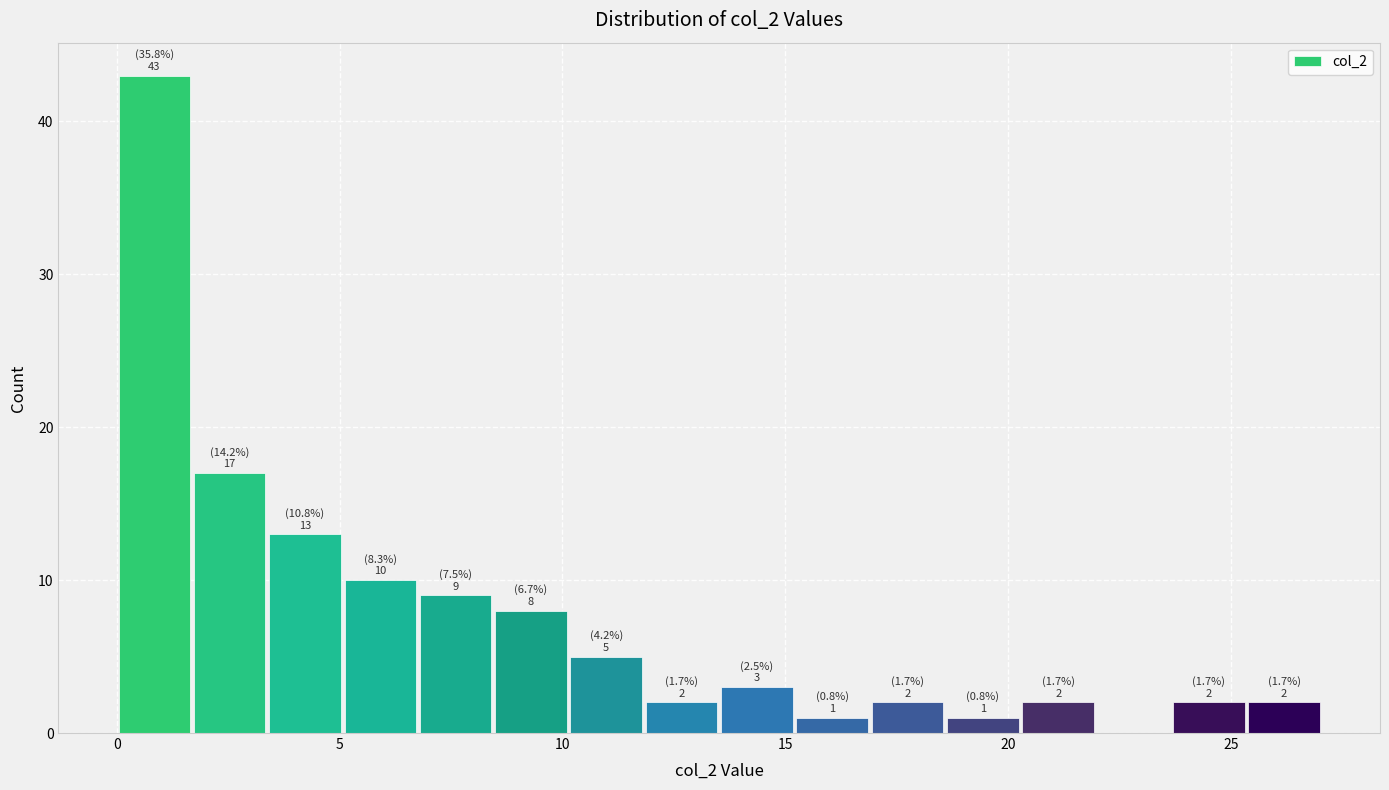

Around what value on the x-axis is the tallest bar? Give the approximate position of its centre, as read against the axis.

1.0